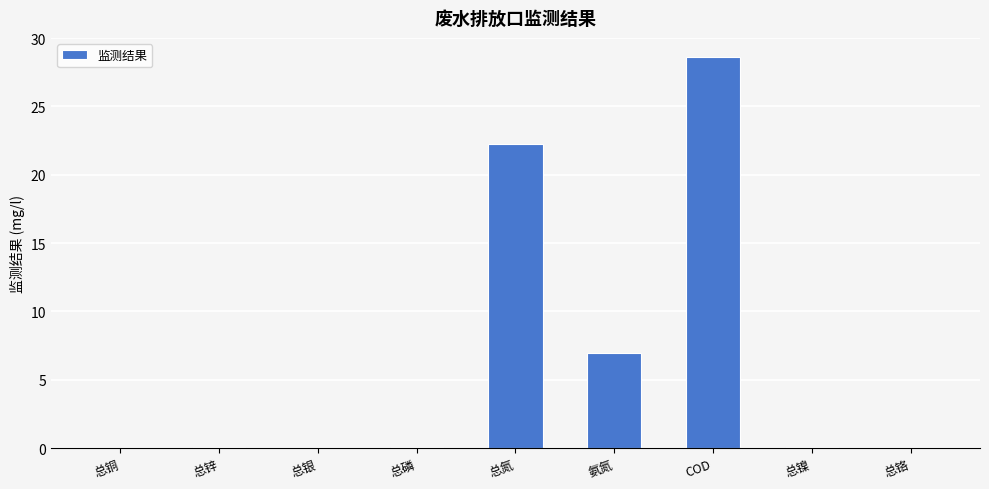

The value at 总铜 is 0.0. True or false?

True